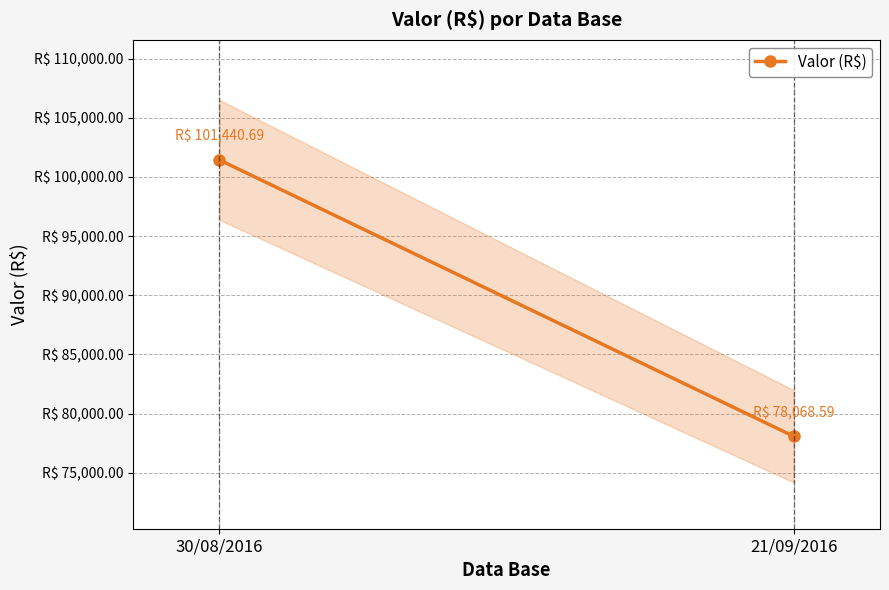

Rank the categories by value from highest to lowest.

30/08/2016, 21/09/2016